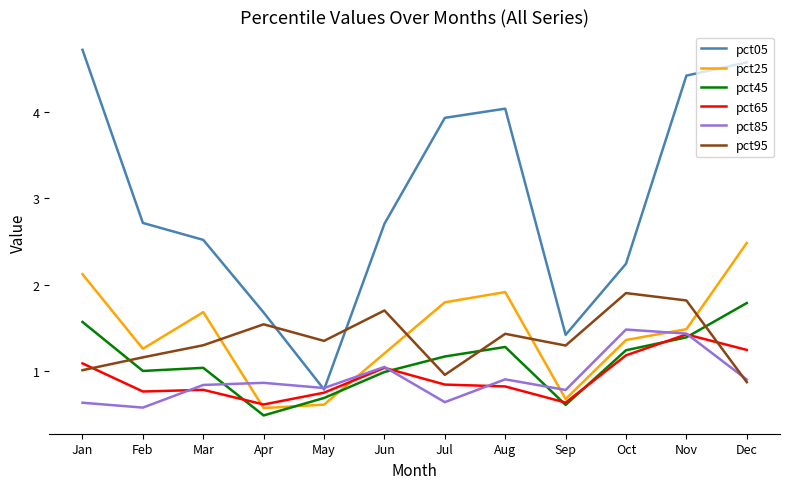

Is the value of pct25 at Jan greater than the value of pct65 at Jun?

Yes